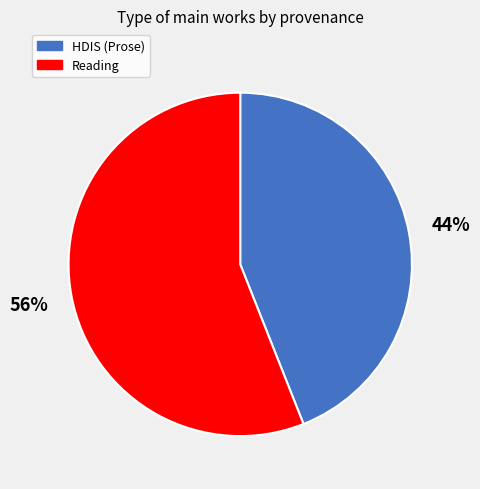

To the nearest percent, what is the combined percentage of Reading and HDIS (Prose)?

100%